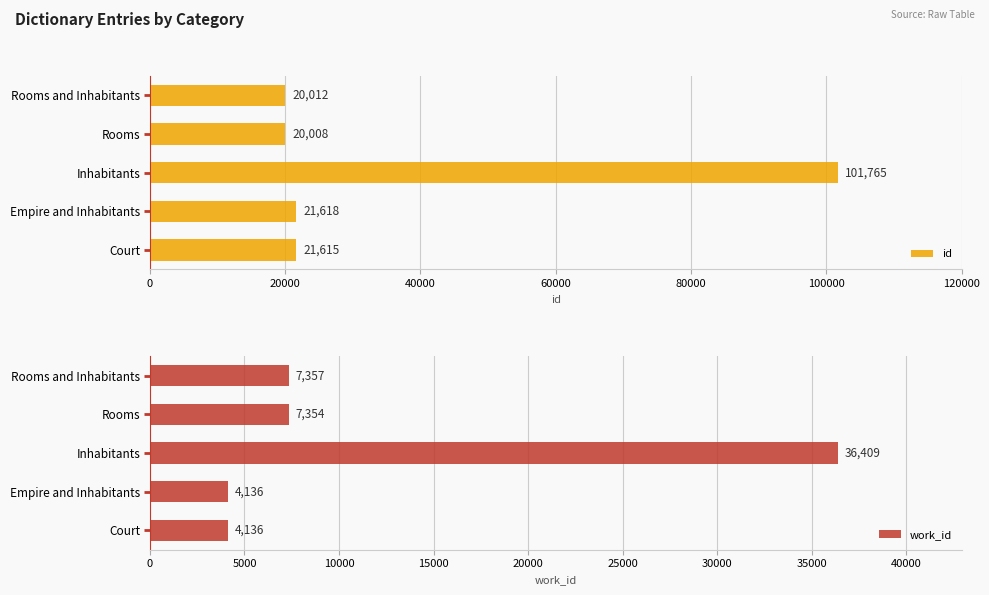

The work_id series shows 13072 at Rooms and Inhabitants. True or false?

False